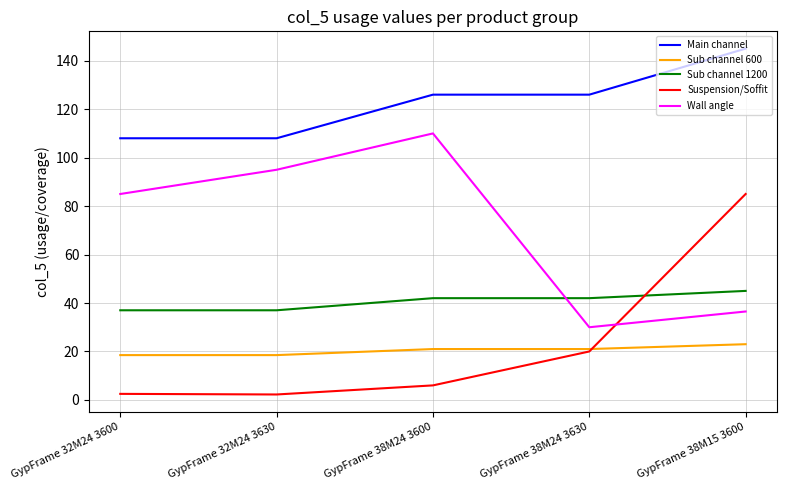

List the labels in order of Wall angle value, smallest first.

GypFrame 38M24 3630, GypFrame 38M15 3600, GypFrame 32M24 3600, GypFrame 32M24 3630, GypFrame 38M24 3600